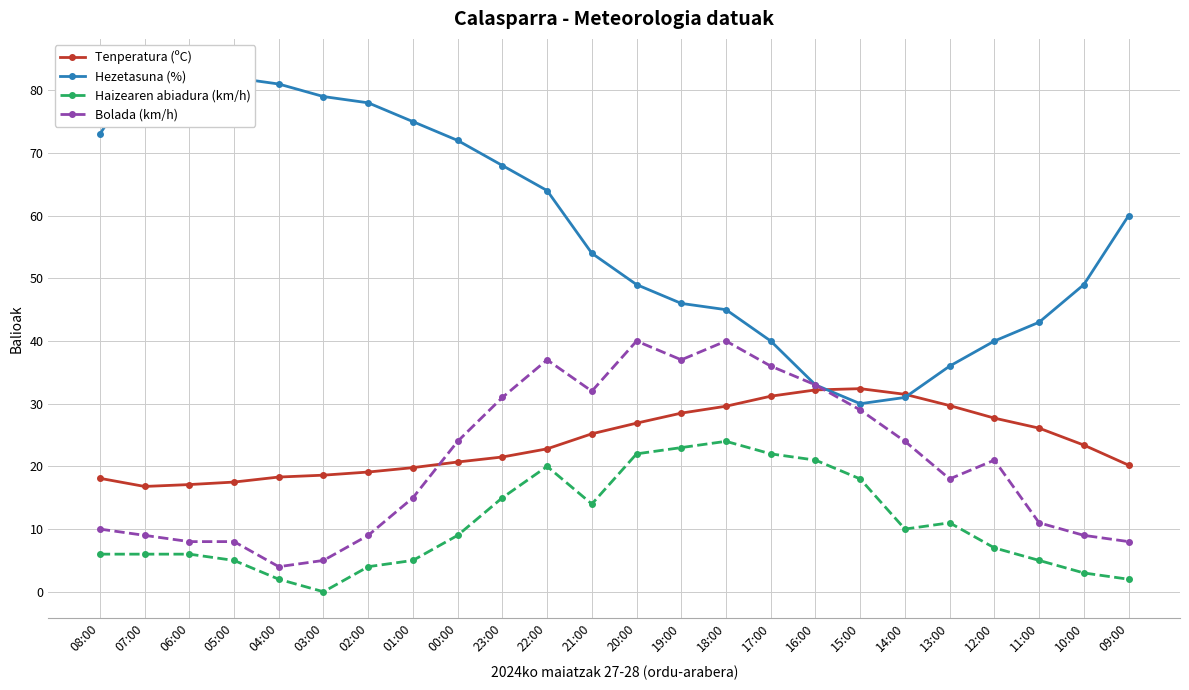

Is it true that Bolada (km/h) equals 11.6 at 21:00?

False